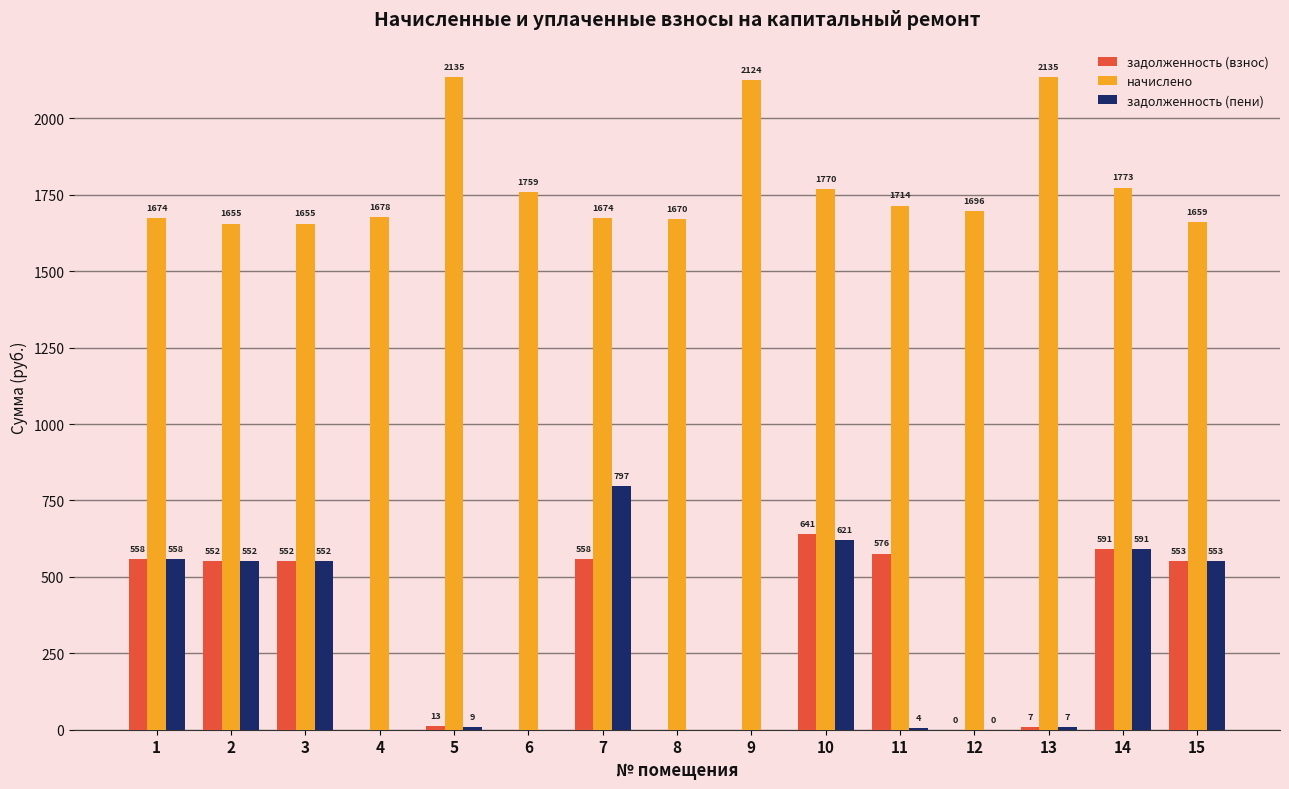

What is the average value of the начислено series?

1784.8